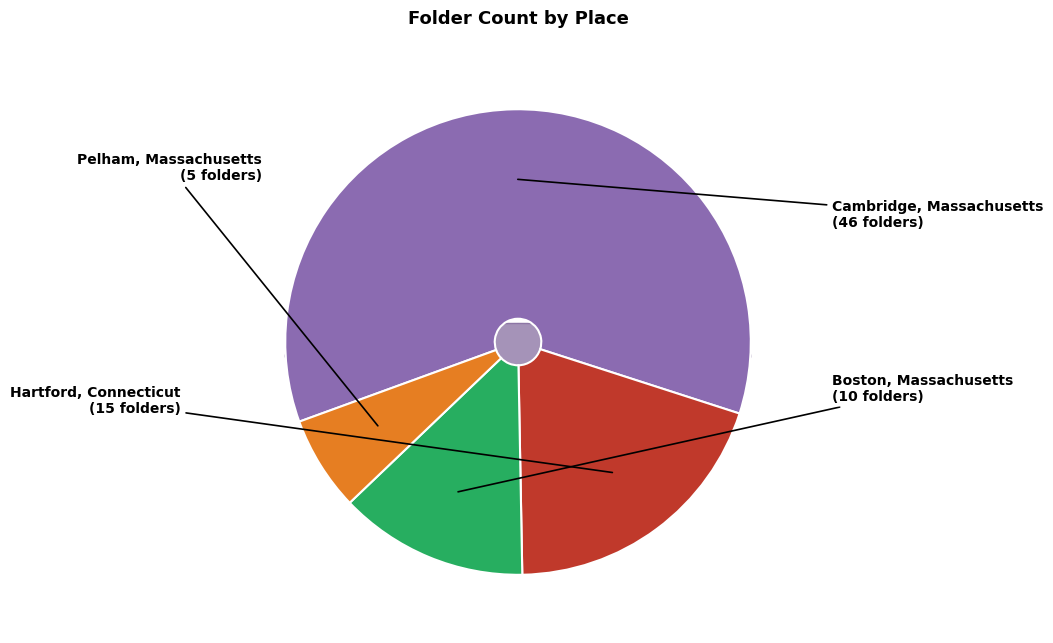

Count the number of slices in the pie.

4